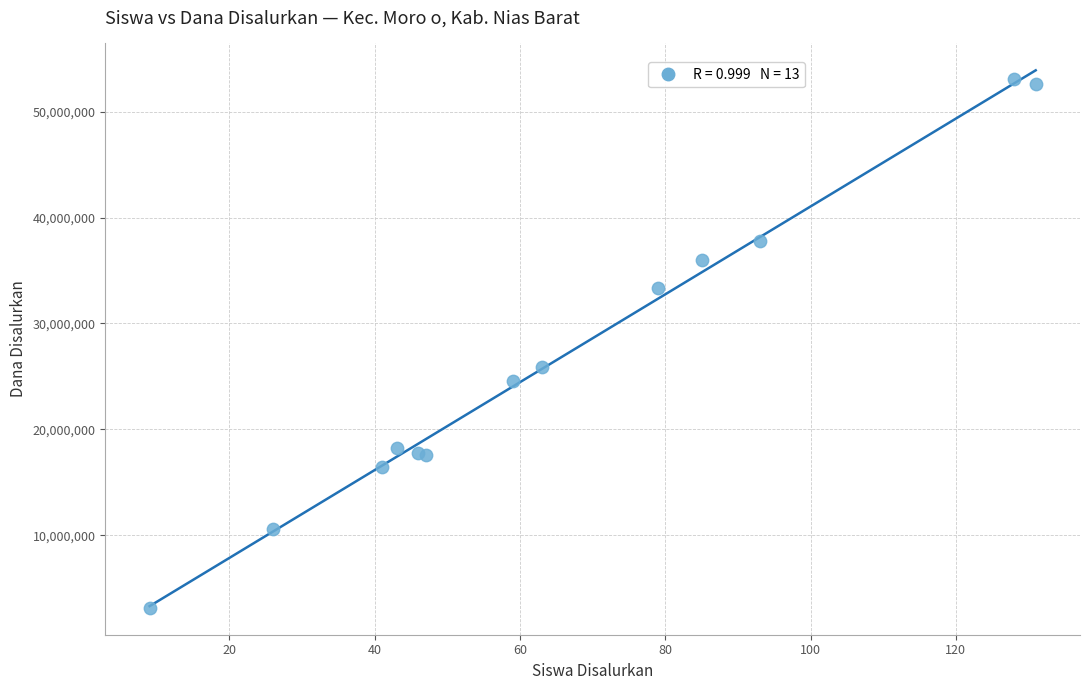

What Y value in the scatter plot is closest to 28125000?

25875000